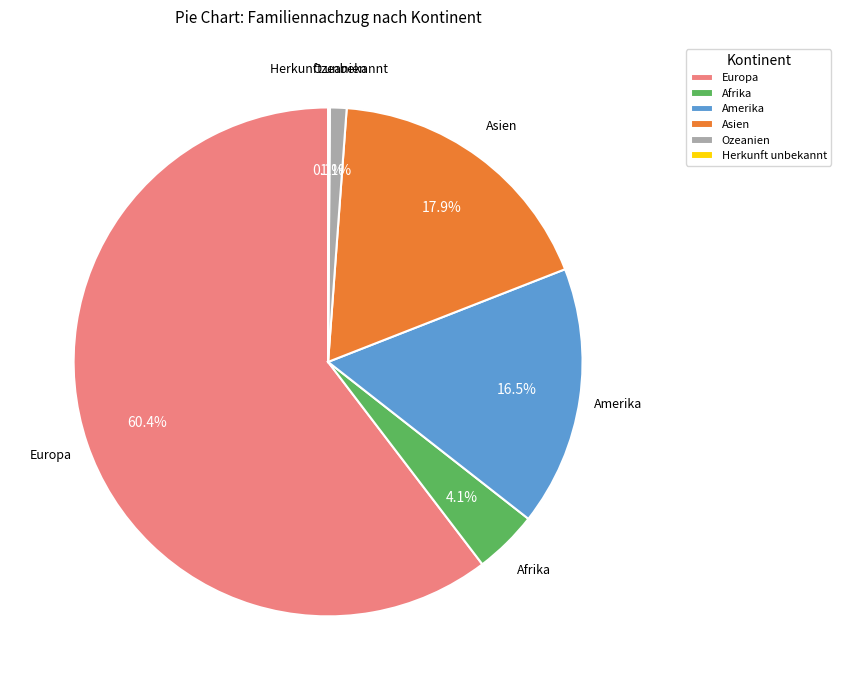

Approximately how many times larger is the value at Europa compared to Amerika?

3.7